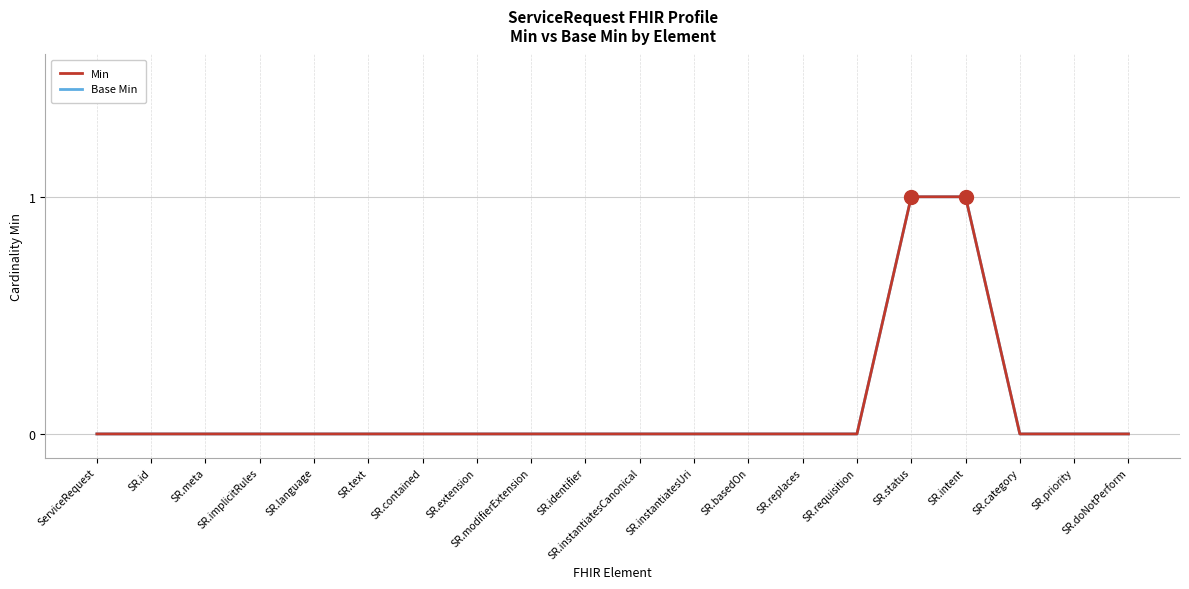

At how many categories does at least one series exceed 0?

2